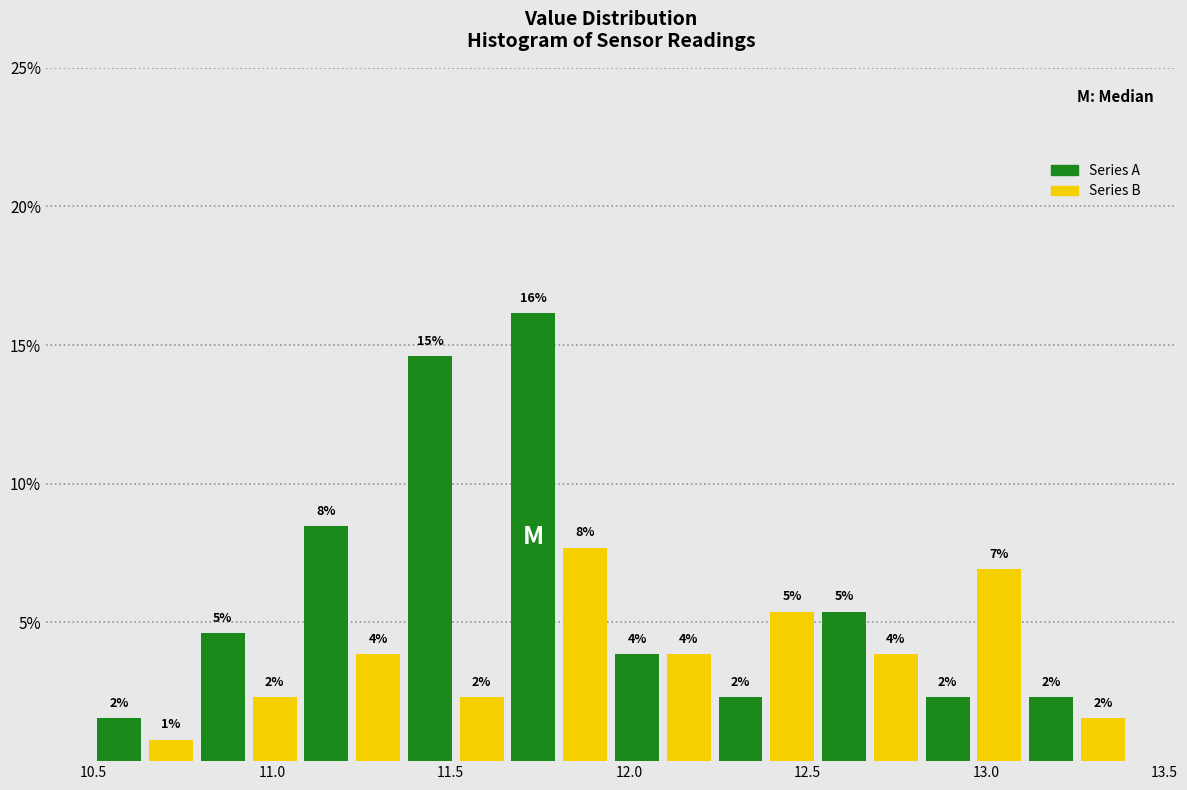

Read against the x-axis, roughly where is the centre of the tallest bar?

11.75